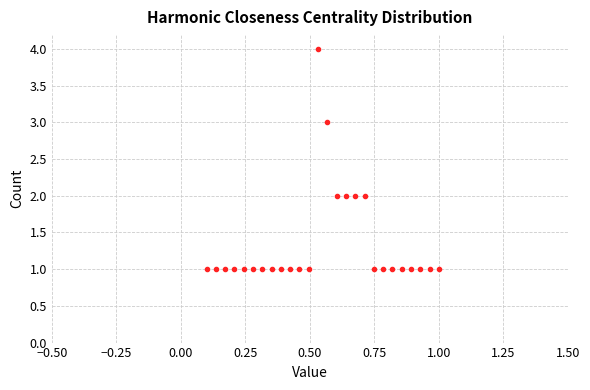

What is the range of Y values (max minus min)?

3